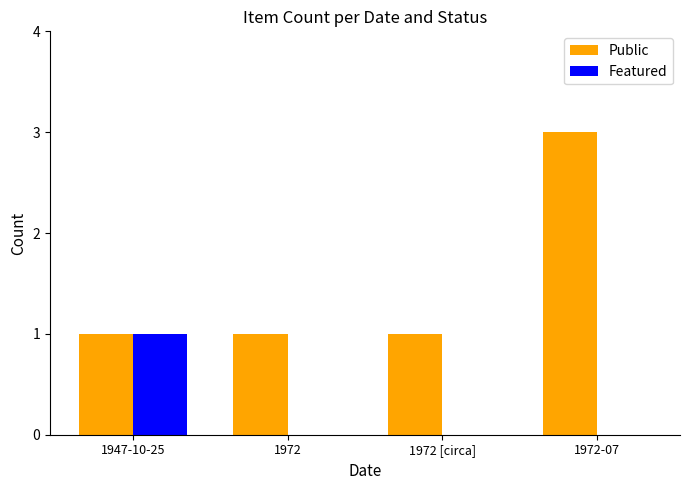

Which series has the largest total across all categories?

Public